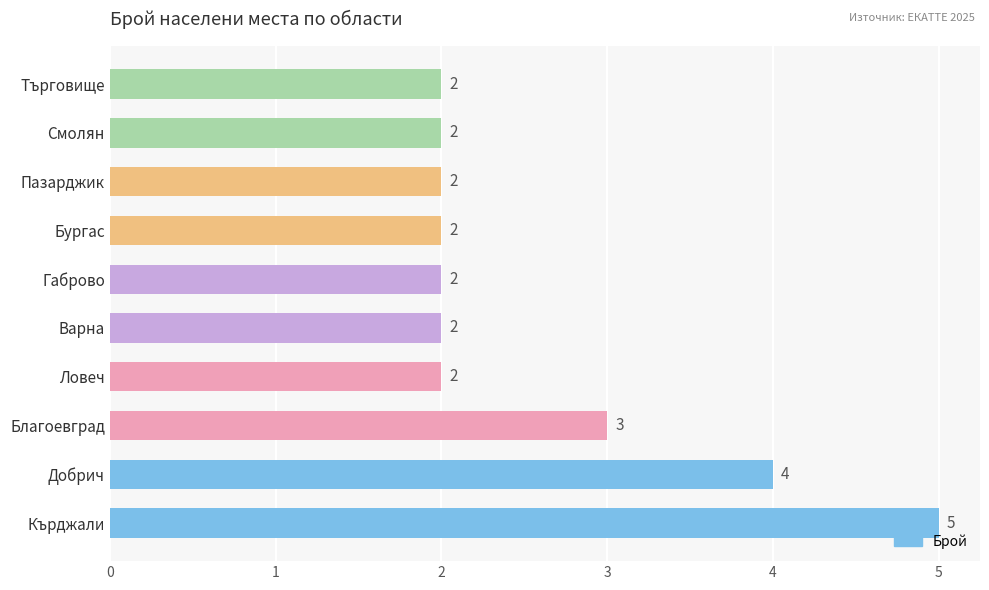

True or false: the data shows 2 at Ловеч.

True